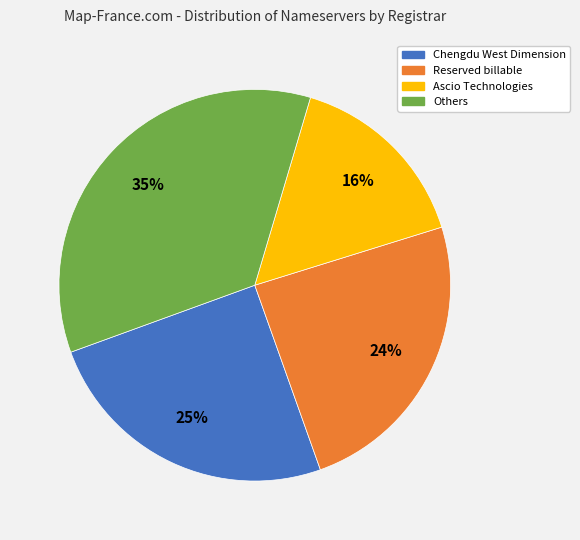

True or false: Reserved billable accounts for 17% of the total.

False